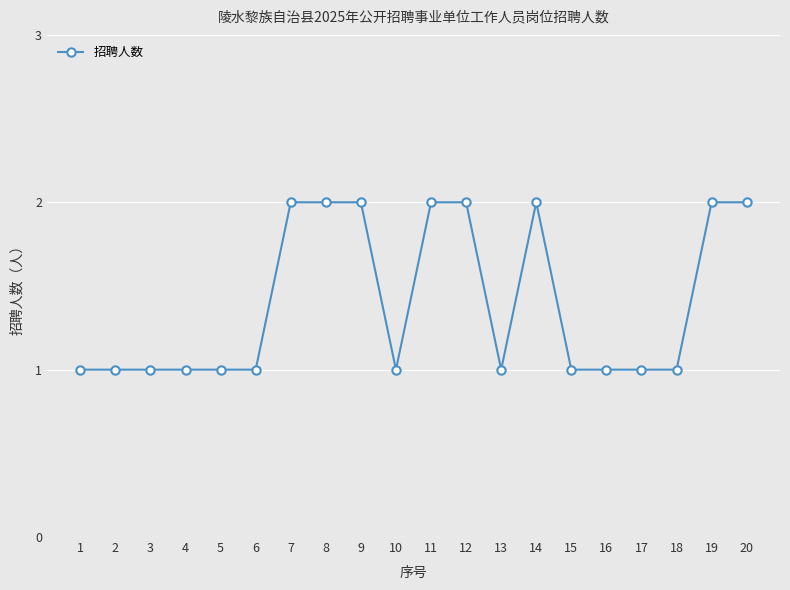

What is the sum of all values?

28